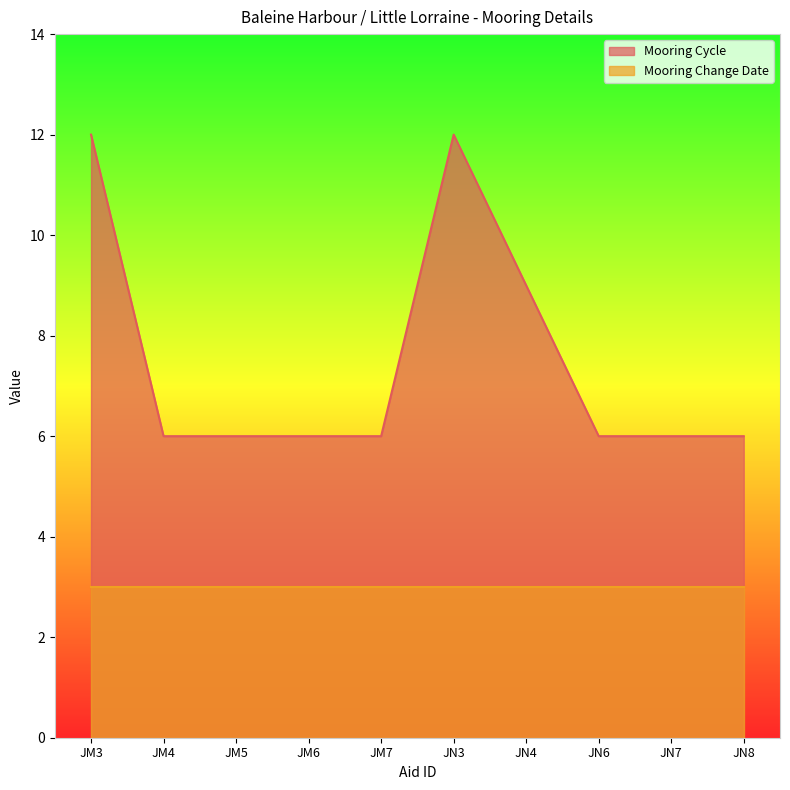

What value does the data have at JM3?

12